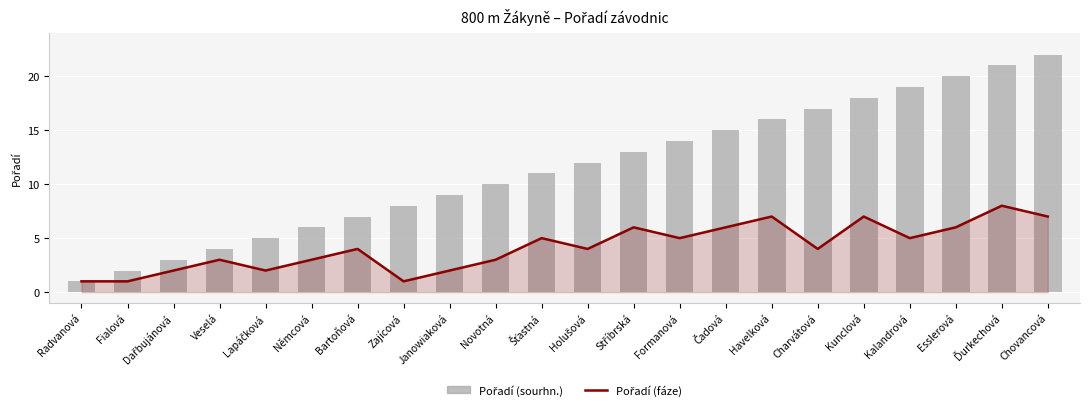

How many values in the Pořadí (fáze) series are below 4?

9